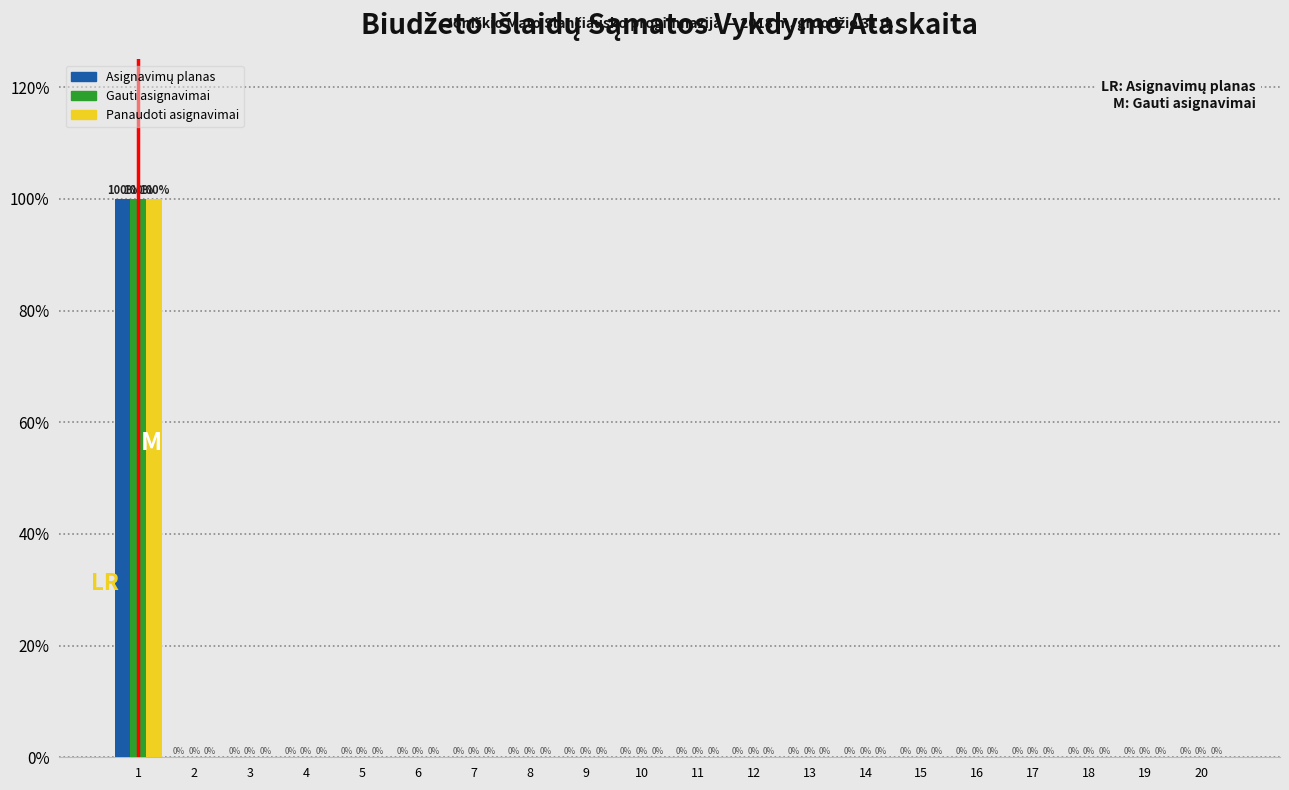

The value of Gauti asignavimai at 12 is 0. True or false?

True